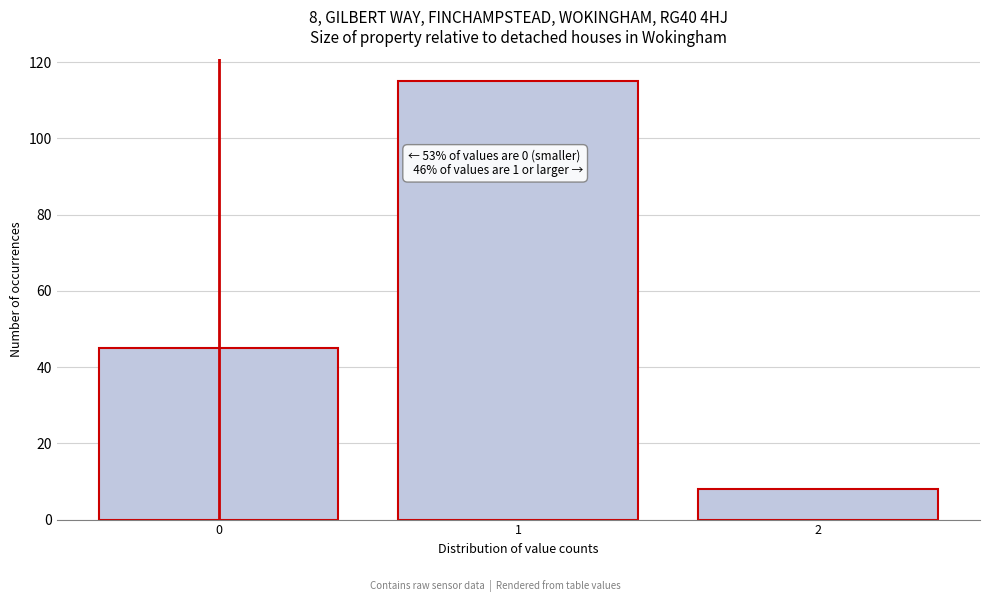

Reading left to right, what are all the values shown in this chart?

45	115	8